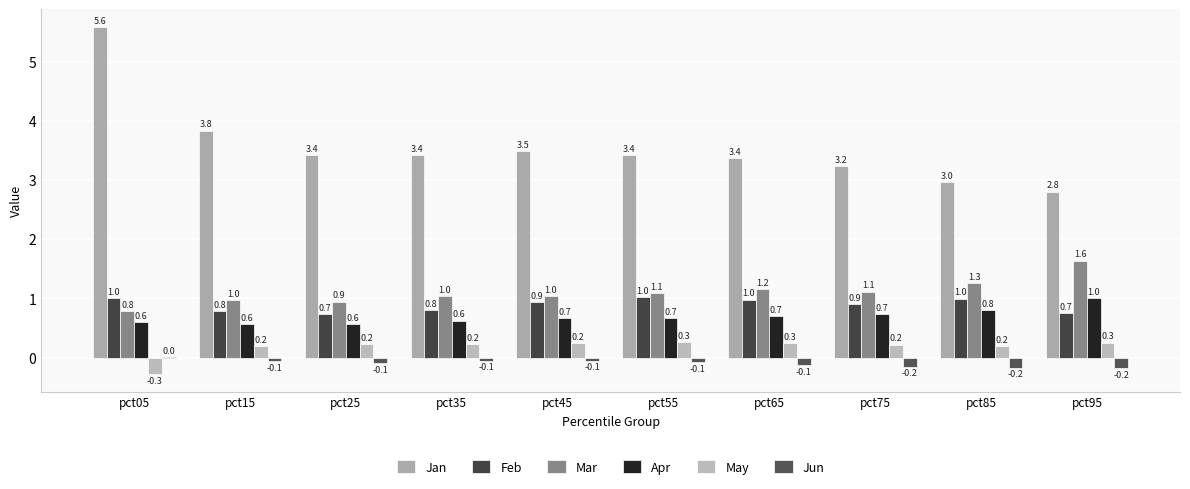

Reading left to right, transcribe all the data shown in this chart.

Jan: 5.6	3.8	3.4	3.4	3.5	3.4	3.4	3.2	3.0	2.8
Feb: 1.0	0.8	0.7	0.8	0.9	1.0	1.0	0.9	1.0	0.7
Mar: 0.8	1.0	0.9	1.0	1.0	1.1	1.2	1.1	1.3	1.6
Apr: 0.6	0.6	0.6	0.6	0.7	0.7	0.7	0.7	0.8	1.0
May: -0.3	0.2	0.2	0.2	0.2	0.3	0.3	0.2	0.2	0.3
Jun: 0.0	-0.1	-0.1	-0.1	-0.1	-0.1	-0.1	-0.2	-0.2	-0.2